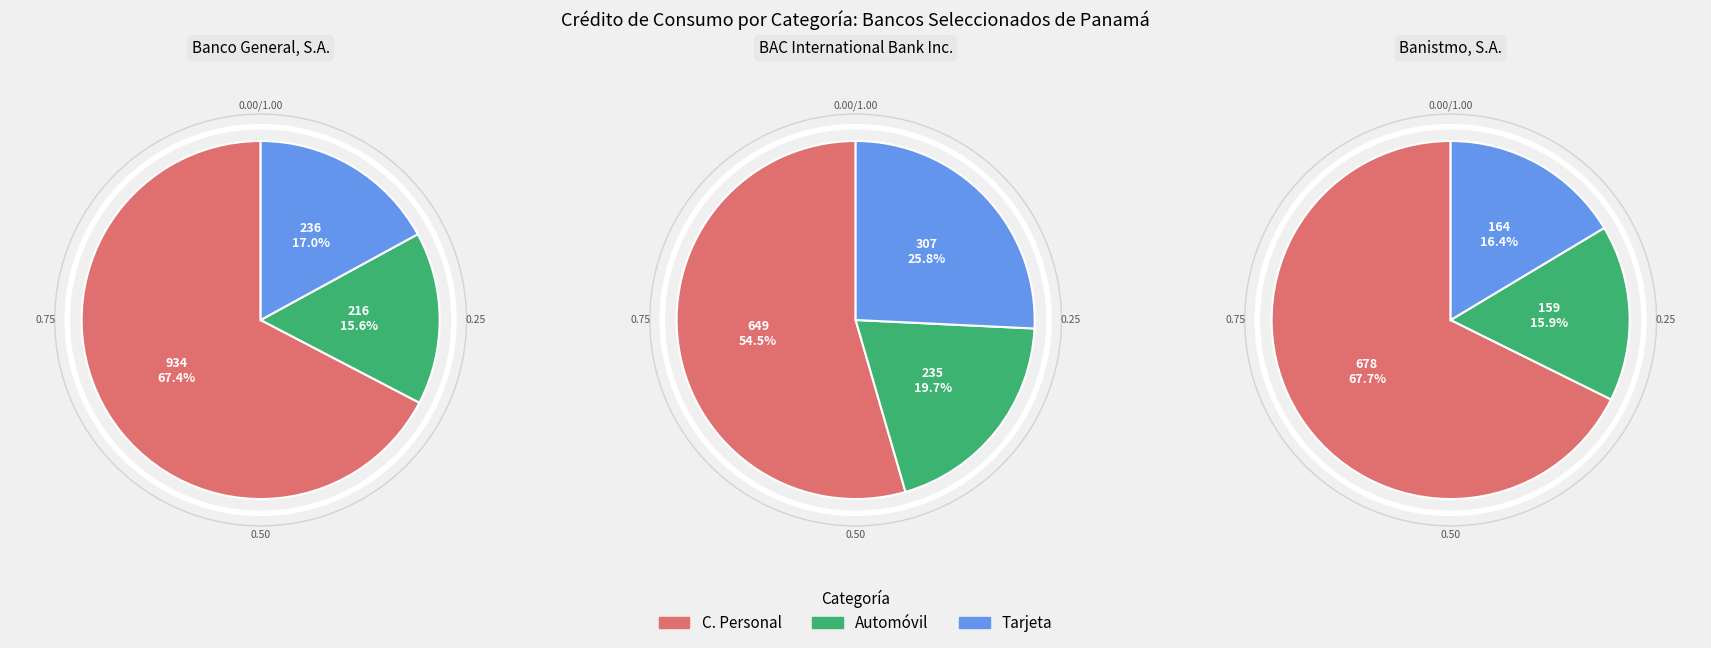

Which series has the largest range (max minus min)?

C. PERSONAL